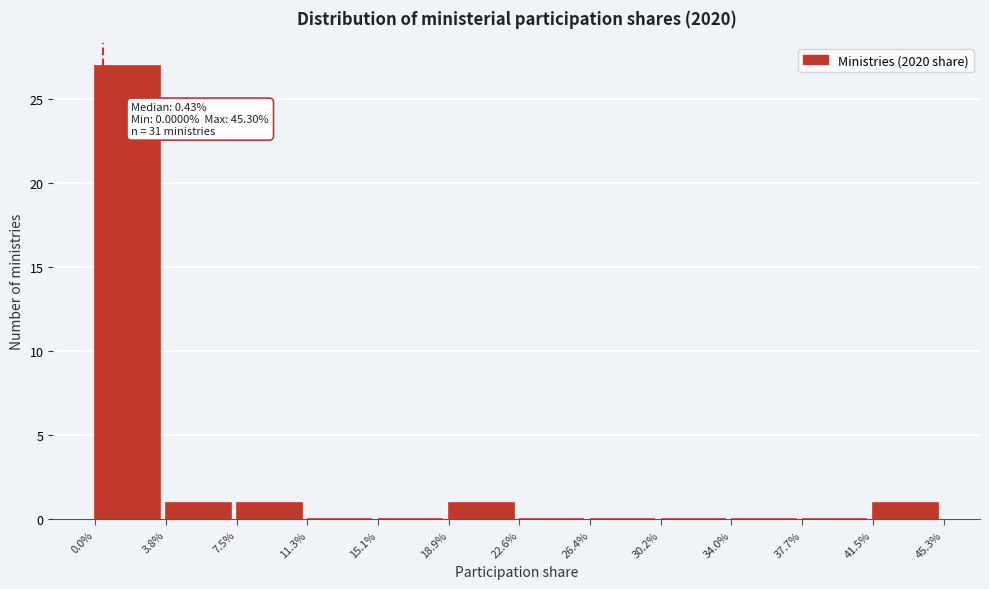

Reading right to left, transcribe all the data shown in this chart.

41.5%=1	37.7%=0	34.0%=0	30.2%=0	26.4%=0	22.6%=0	18.9%=1	15.1%=0	11.3%=0	7.5%=1	3.8%=1	0.0%=27